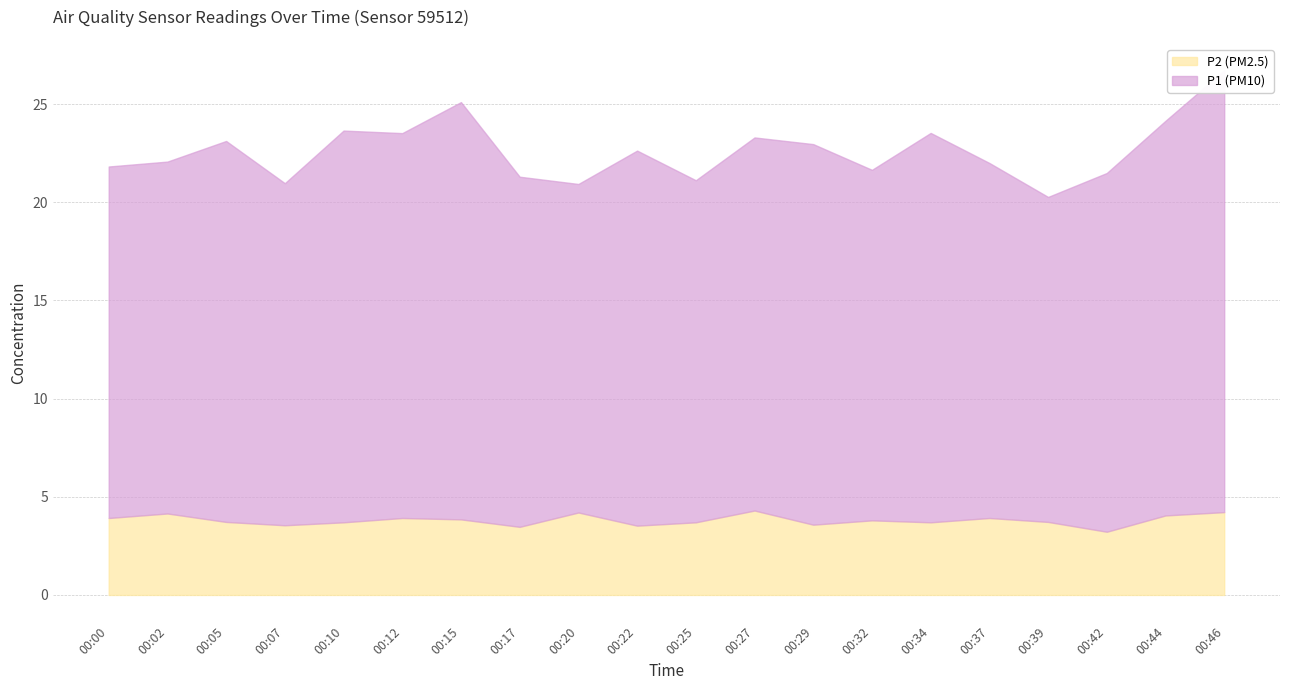

True or false: P1 and P2 intersect in this chart.

False